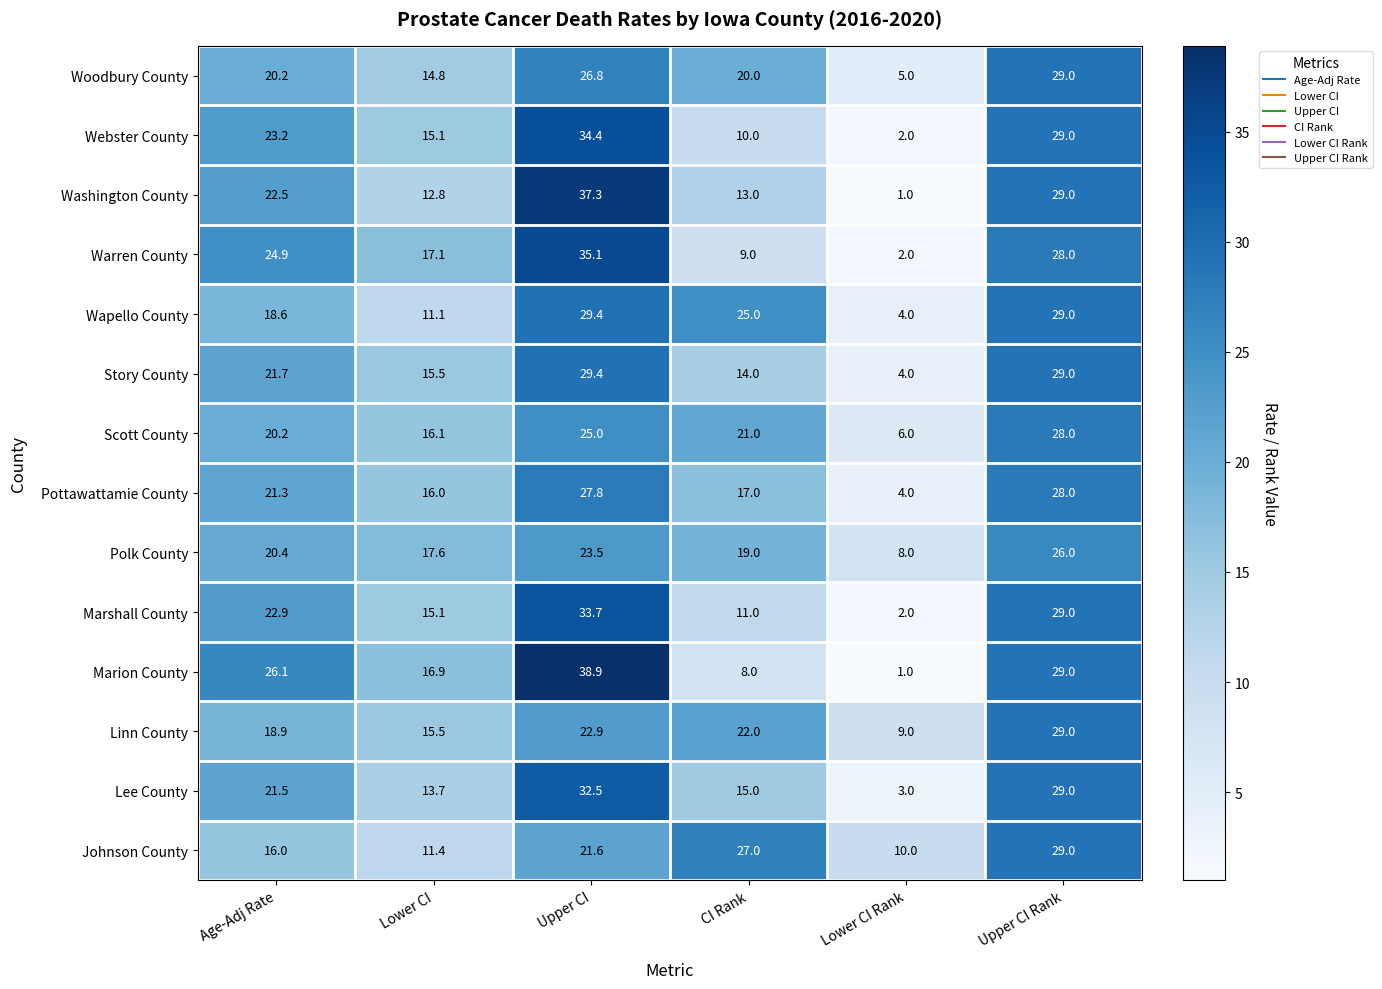

How many distinct data groups are displayed?

14